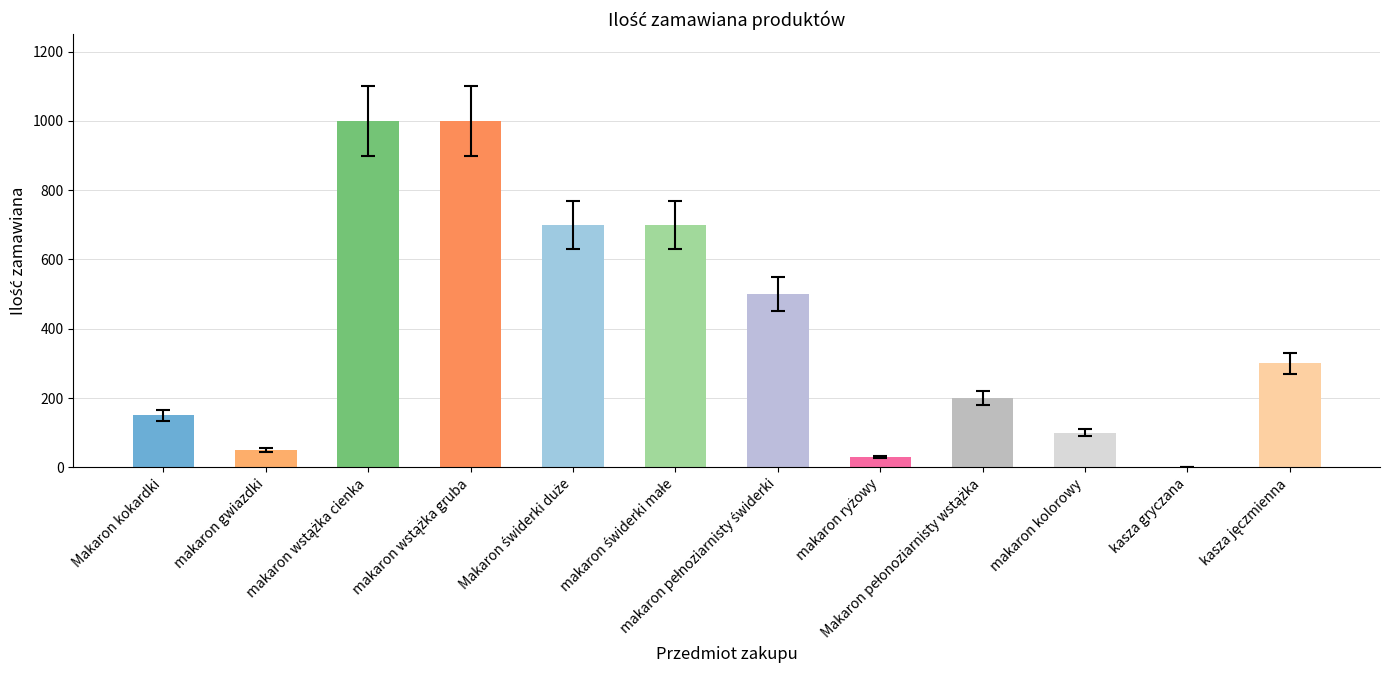

How many categories are shown in the chart?

12